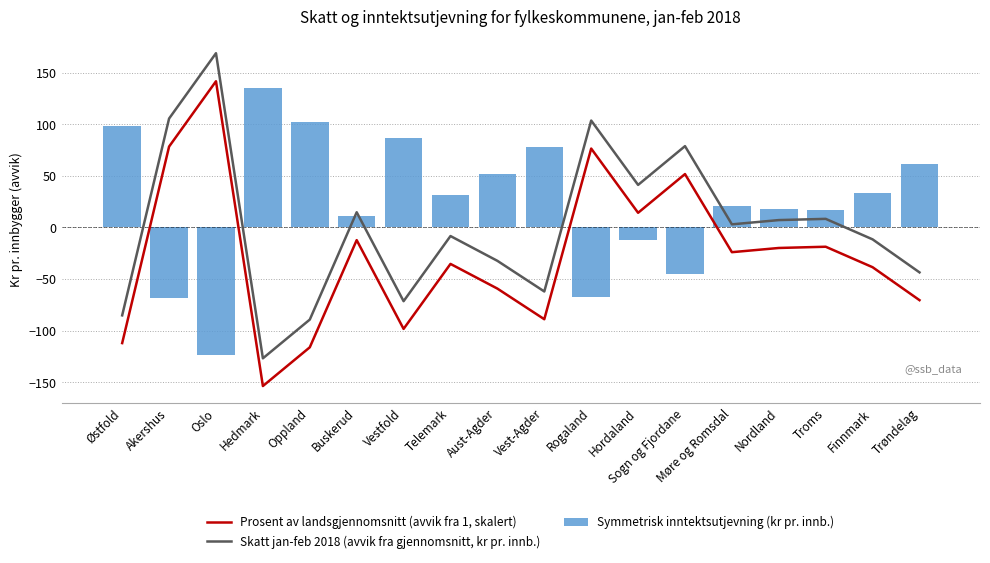

At which category is the sum across all series the highest?

Oslo